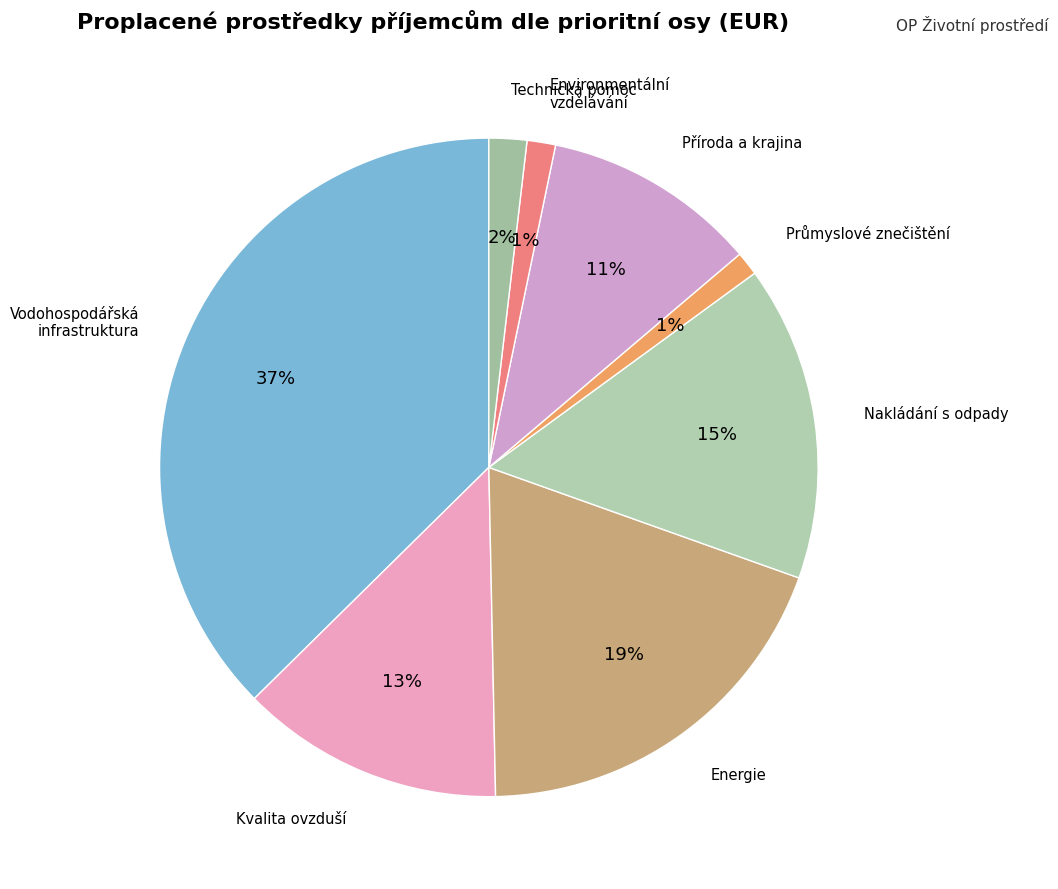

How many segments does this pie chart have?

8